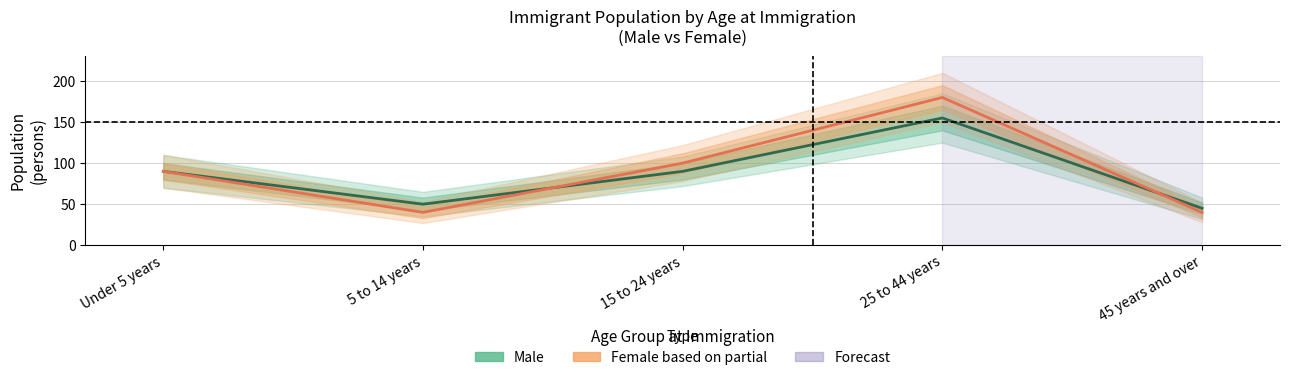

What is the value of the Female point at the 5th from the left?

40